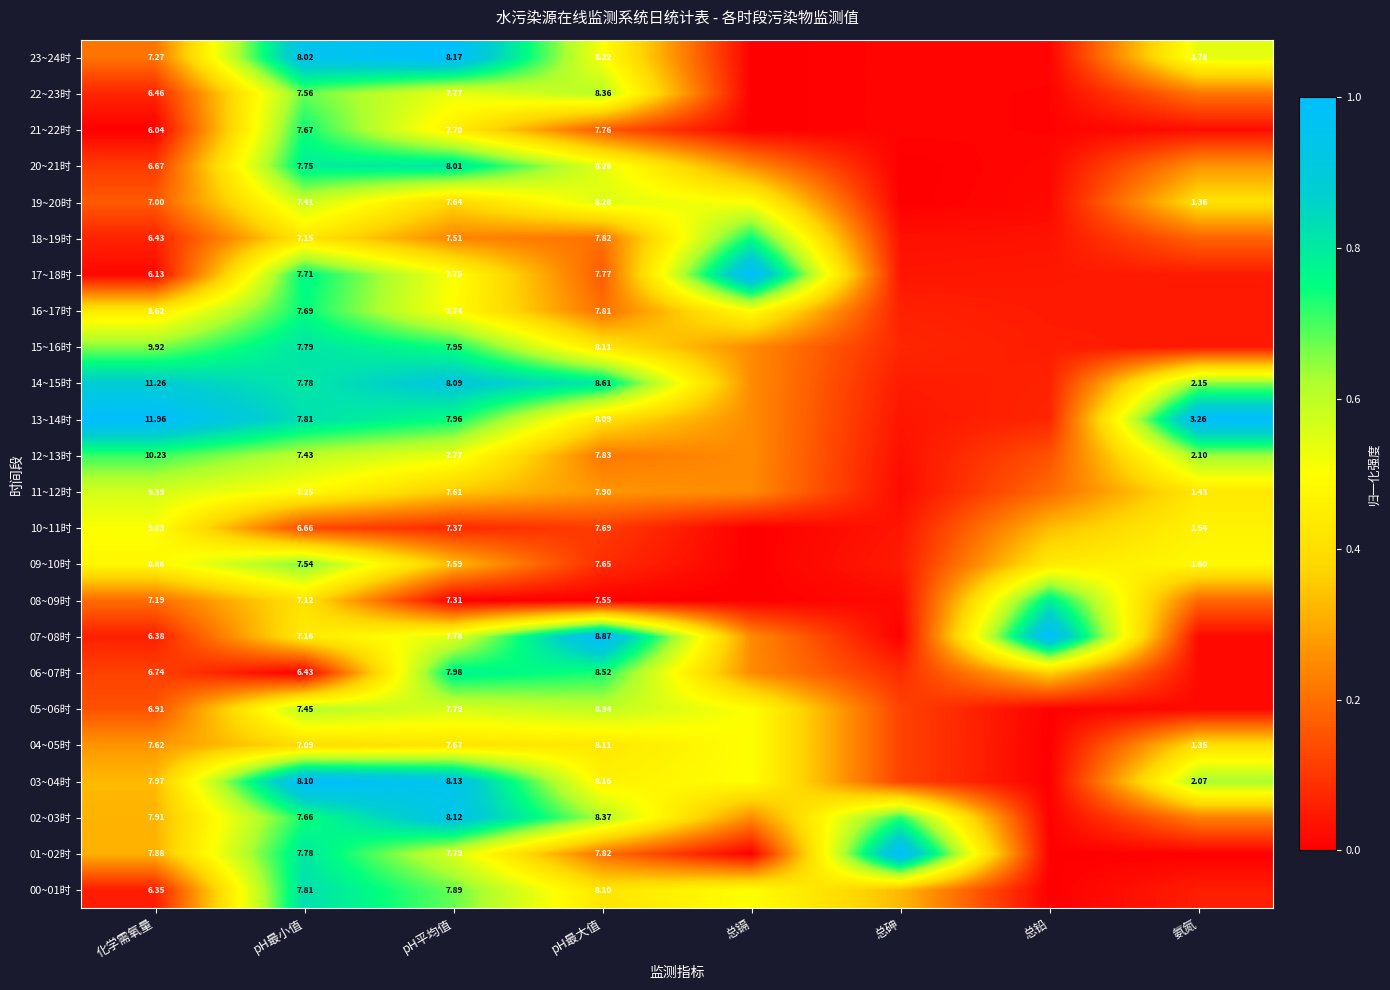

What is the average value of the 22~23时 series?

0.3